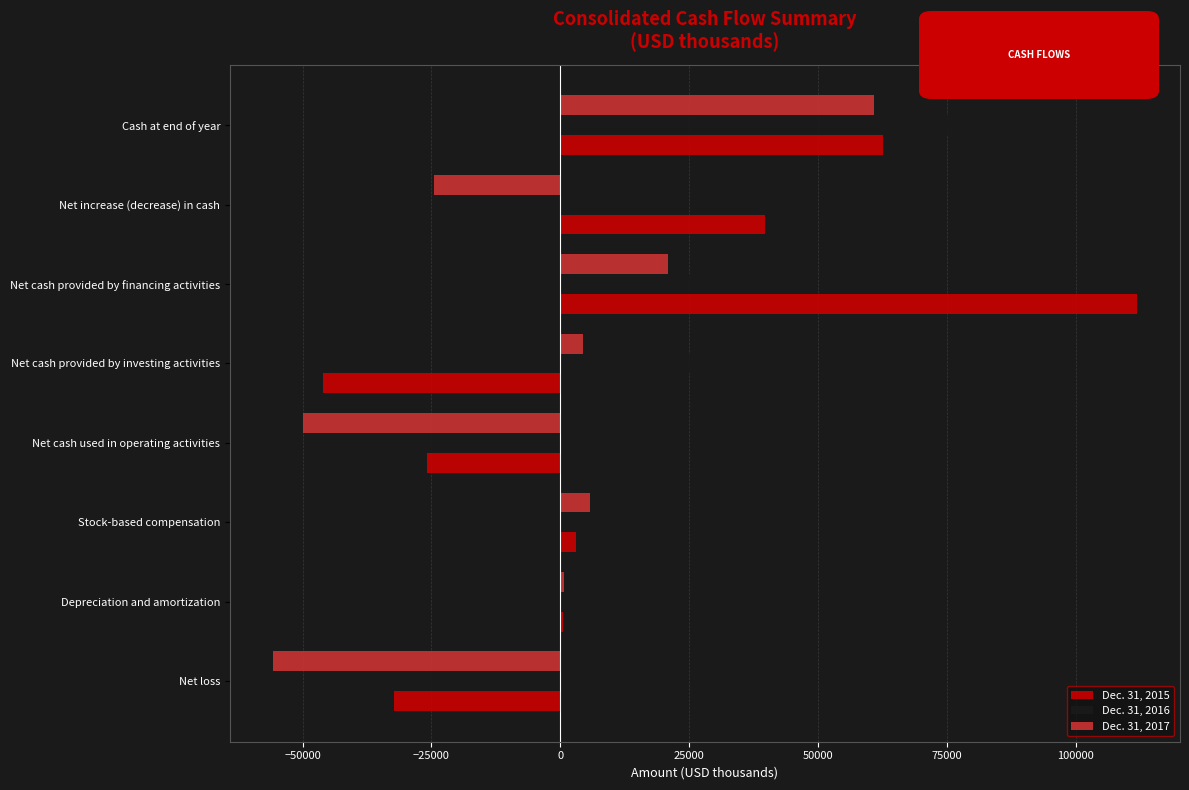

Which series changed the most between Net cash provided by investing activities and Net increase (decrease) in cash?

Dec. 31, 2015